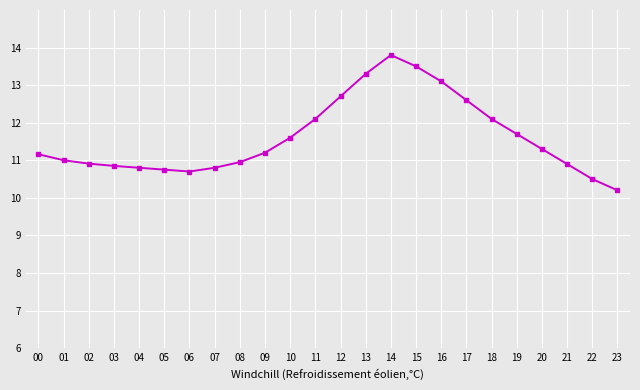

What is the ratio of the value at 18 to the value at 05?

1.1